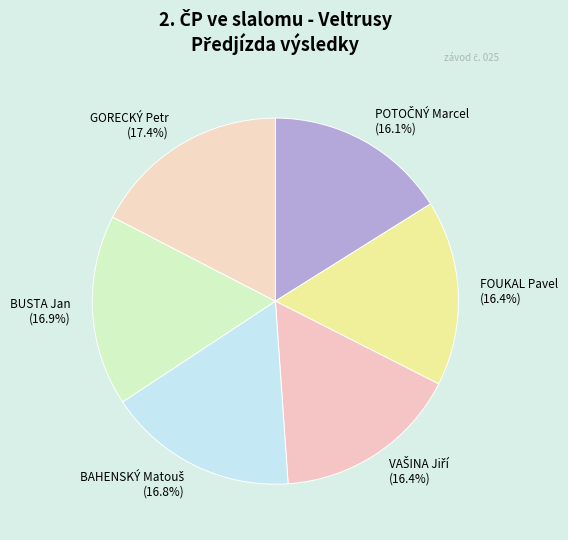

To the nearest percent, what portion does BUSTA Jan represent?

17%